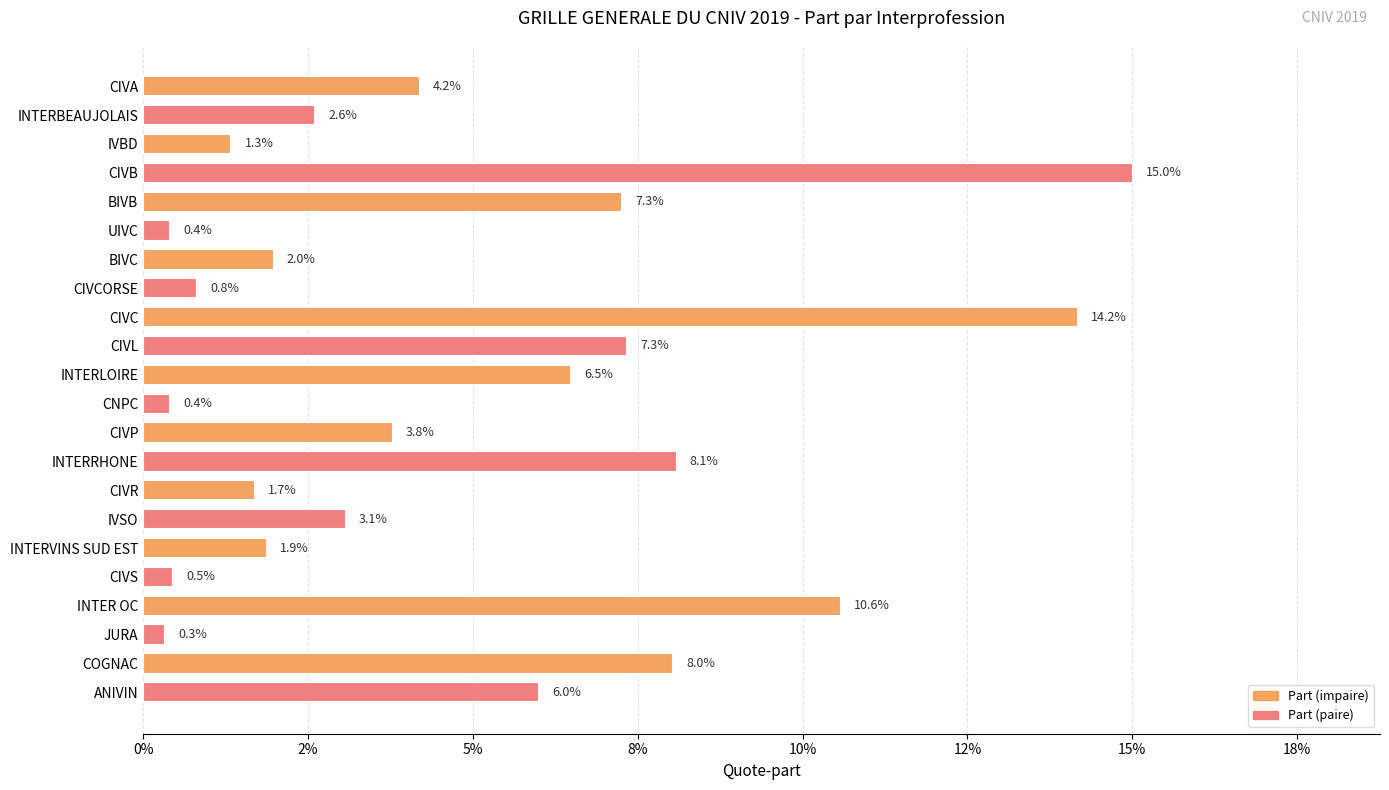

Are the bars grouped side by side (vs. stacked)?

No